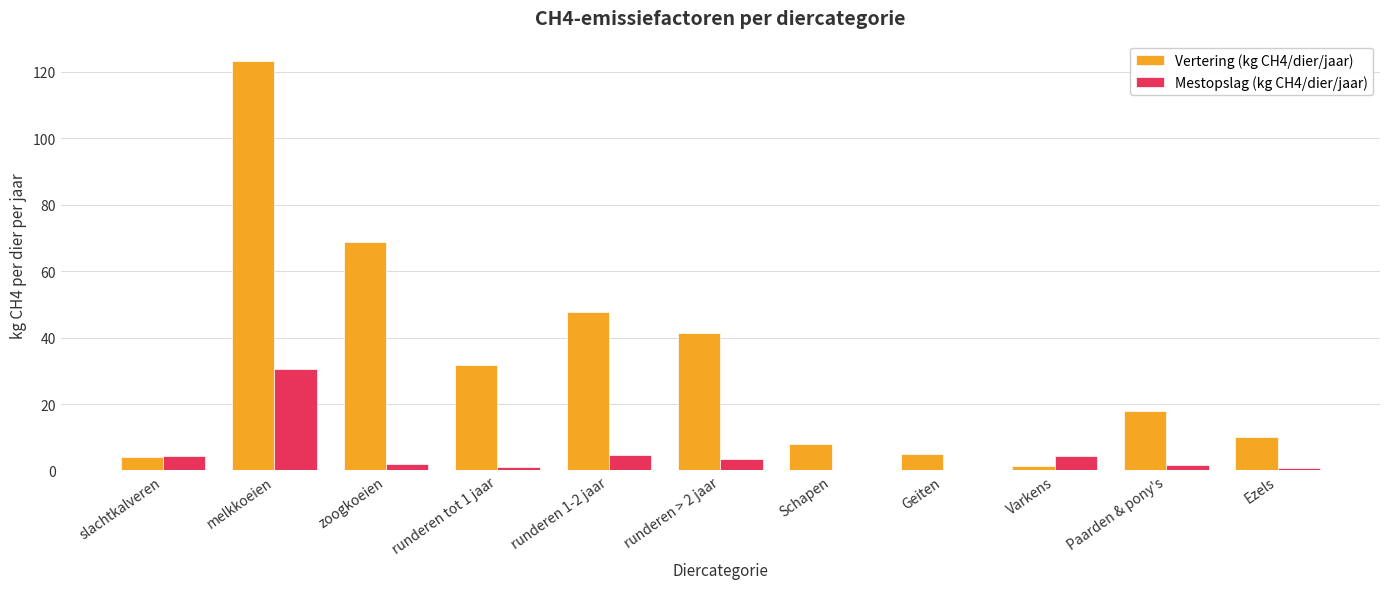

What is the sum of the Vertering (kg CH4/dier/jaar) values at Geiten and Varkens?

6.5